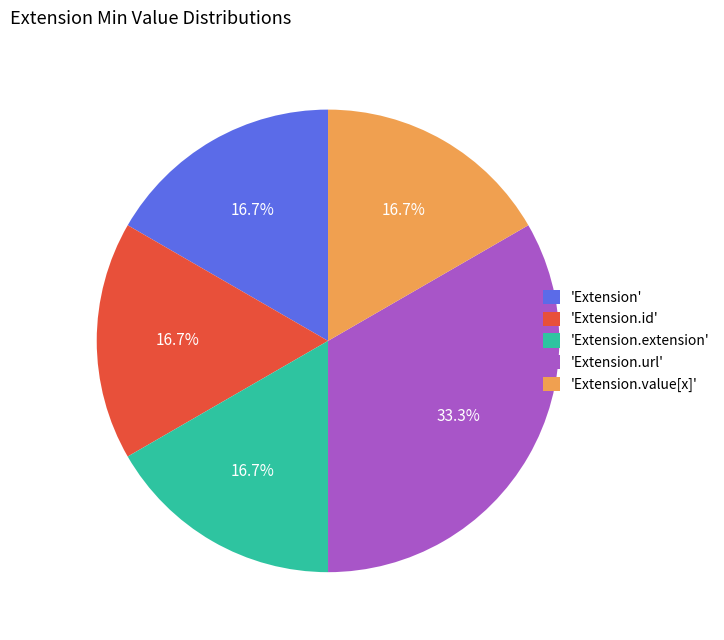

How many segments does this pie chart have?

5